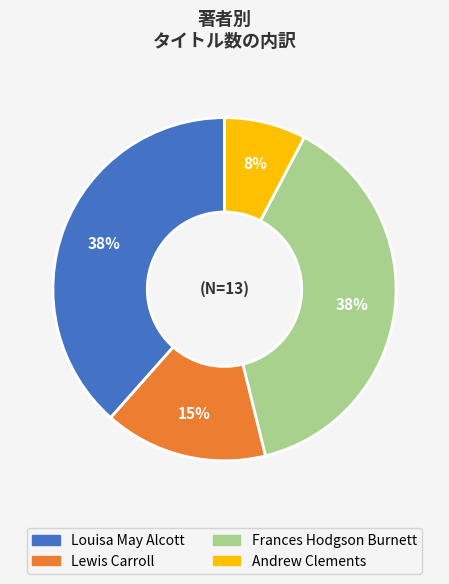

Do Andrew Clements and Louisa May Alcott together represent more than half of the pie?

No